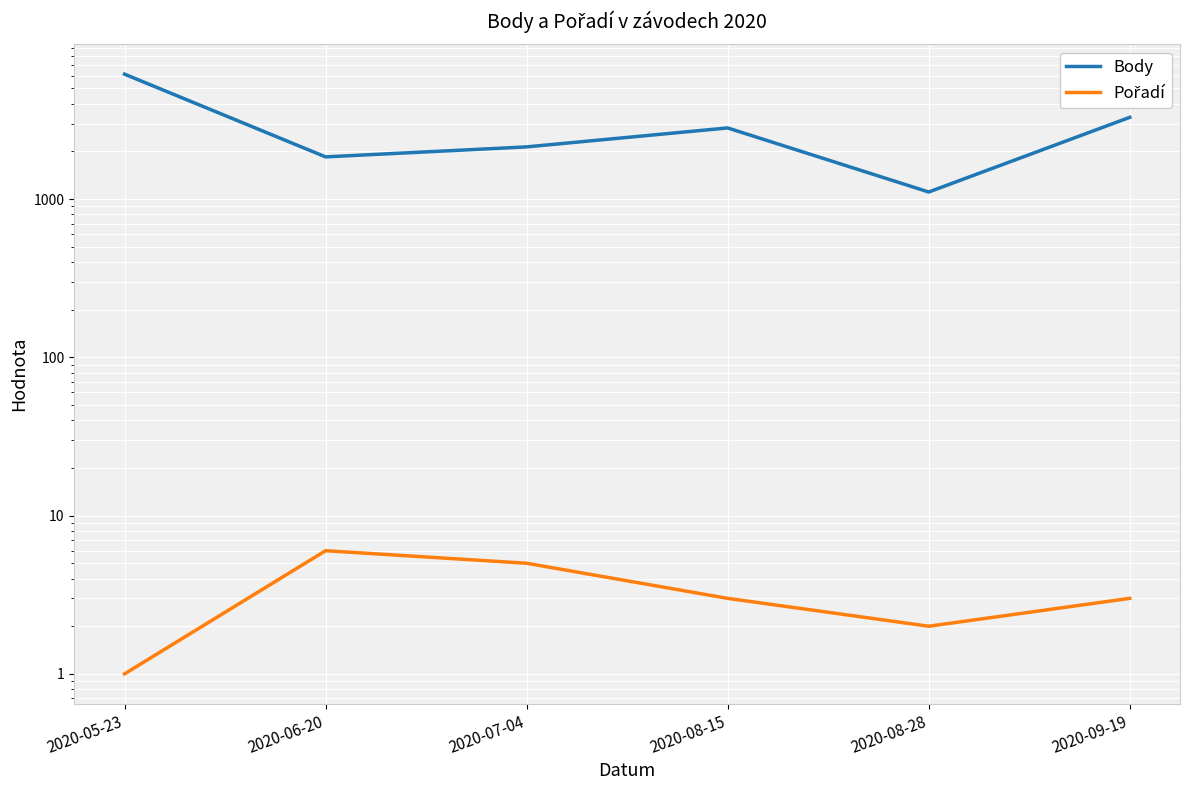

Where does the Body series first go above 2814?

2020-05-23